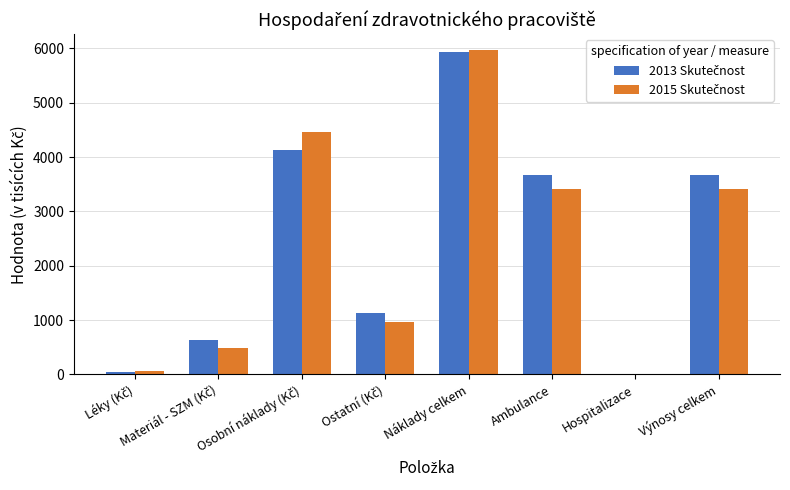

At which category is the sum across all series the highest?

Náklady celkem